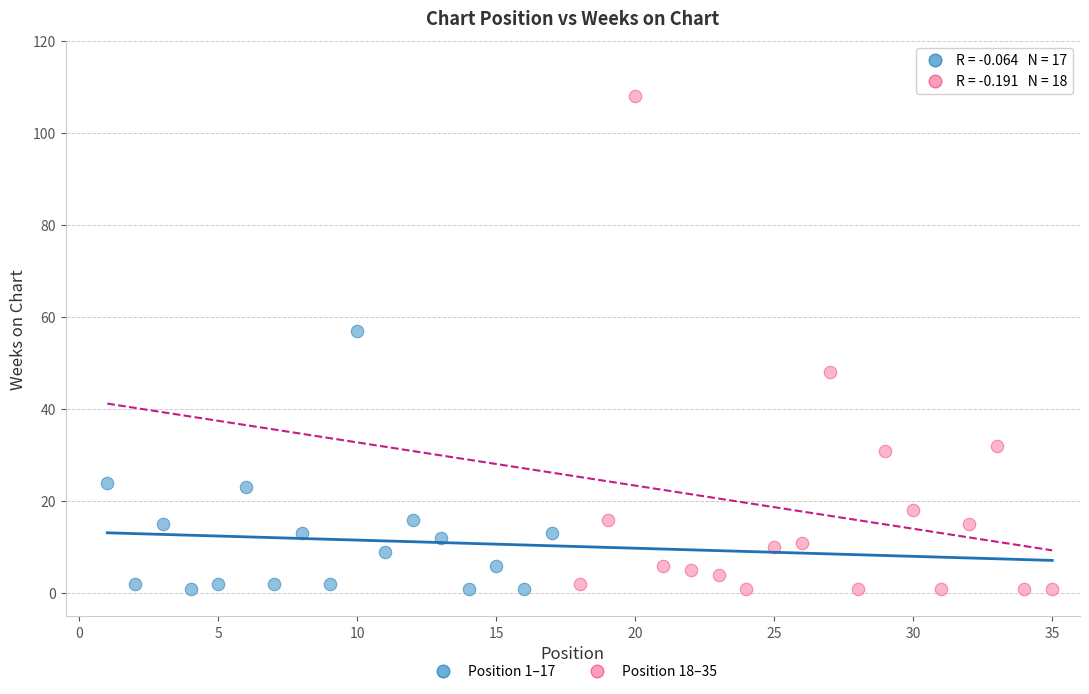

Which series has the widest spread of Y values?

Position 18–35